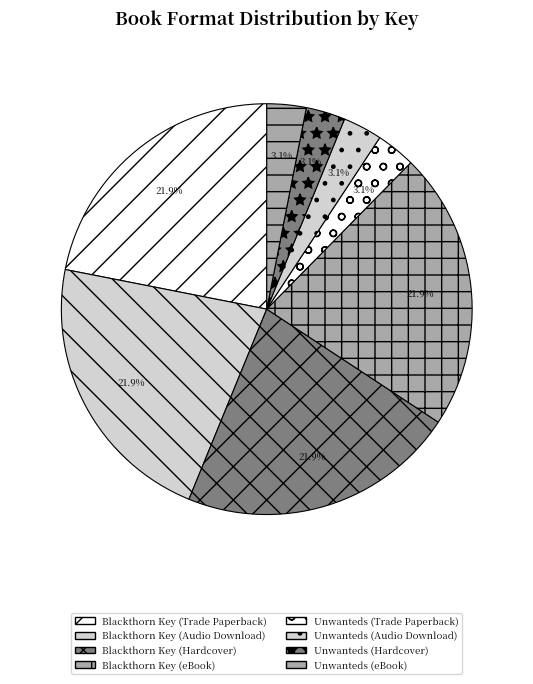

What is the ratio of the value at Blackthorn Key (Audio Download) to the value at Unwanteds (Hardcover)?

7.1